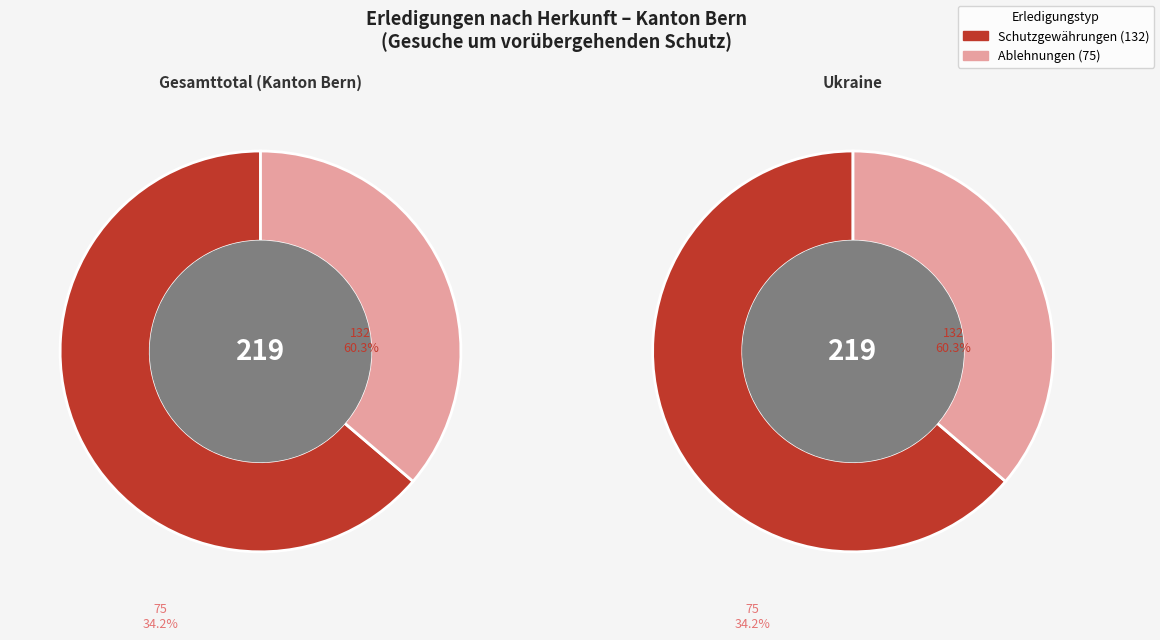

Does Gesamttotal represent more than half of the total?

No